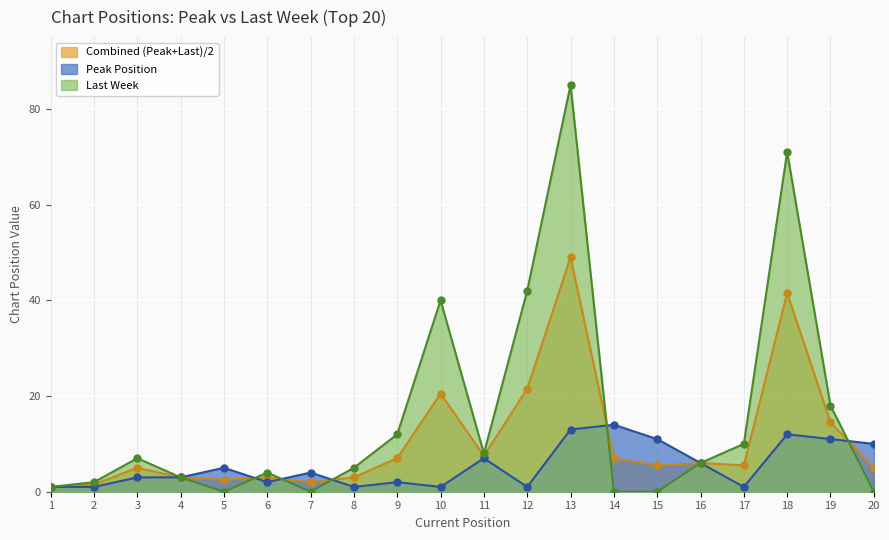

What is the total value across all series at 15?

16.5